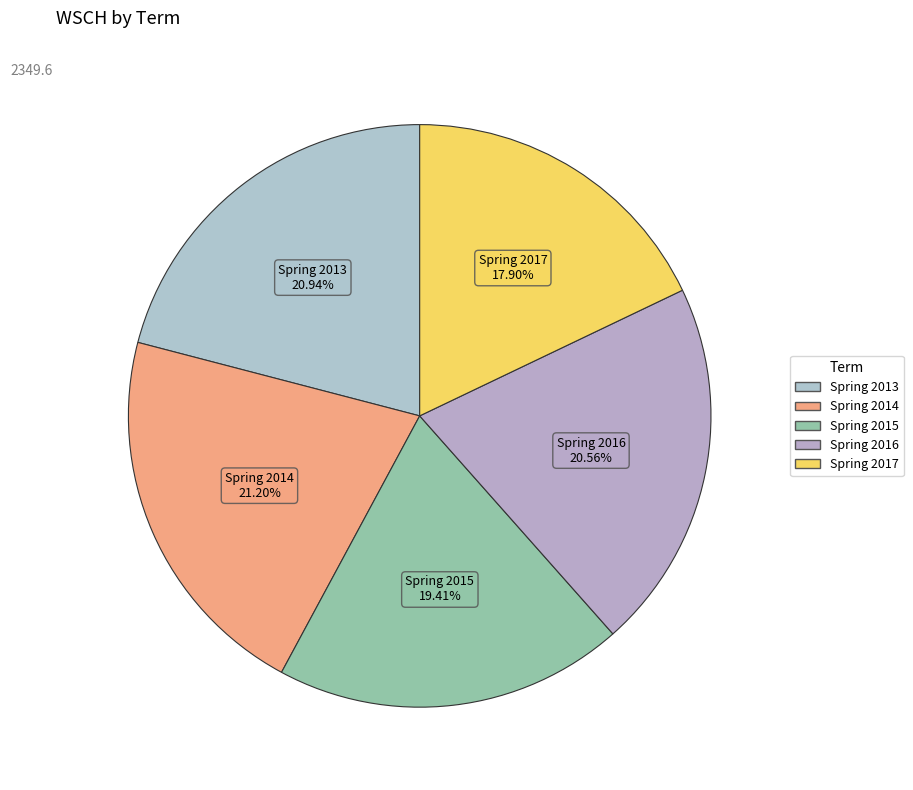

True or false: Spring 2017 accounts for 18% of the total.

True